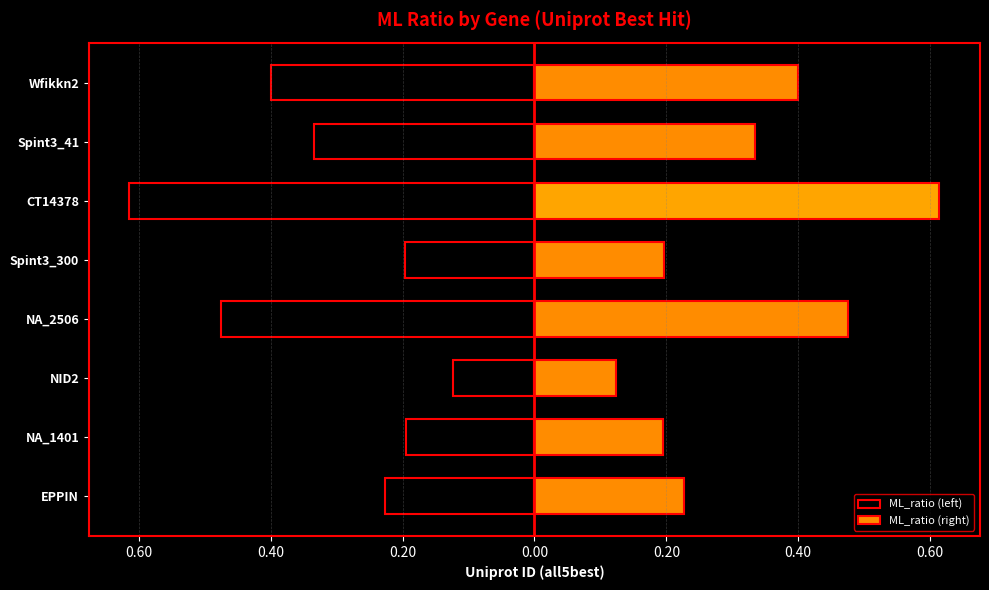

The ML_ratio (right) series shows 0.2 at Spint3_300. True or false?

True